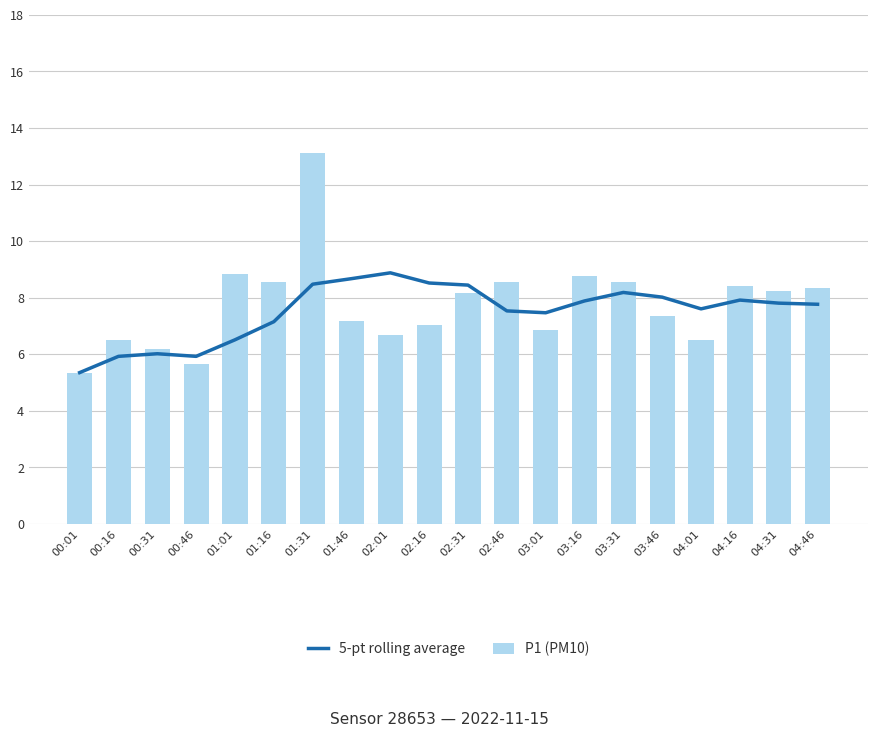

Reading left to right, list all the values displayed in this chart.

5-pt rolling average: 00:01=5.3	00:16=5.9	00:31=6.0	00:46=5.9	01:01=6.5	01:16=7.2	01:31=8.5	01:46=8.7	02:01=8.9	02:16=8.5	02:31=8.4	02:46=7.5	03:01=7.5	03:16=7.9	03:31=8.2	03:46=8.0	04:01=7.6	04:16=7.9	04:31=7.8	04:46=7.8
P1 (PM10): 00:01=5.3	00:16=6.5	00:31=6.2	00:46=5.7	01:01=8.8	01:16=8.6	01:31=13.1	01:46=7.2	02:01=6.7	02:16=7.0	02:31=8.2	02:46=8.6	03:01=6.8	03:16=8.8	03:31=8.6	03:46=7.3	04:01=6.5	04:16=8.4	04:31=8.2	04:46=8.3